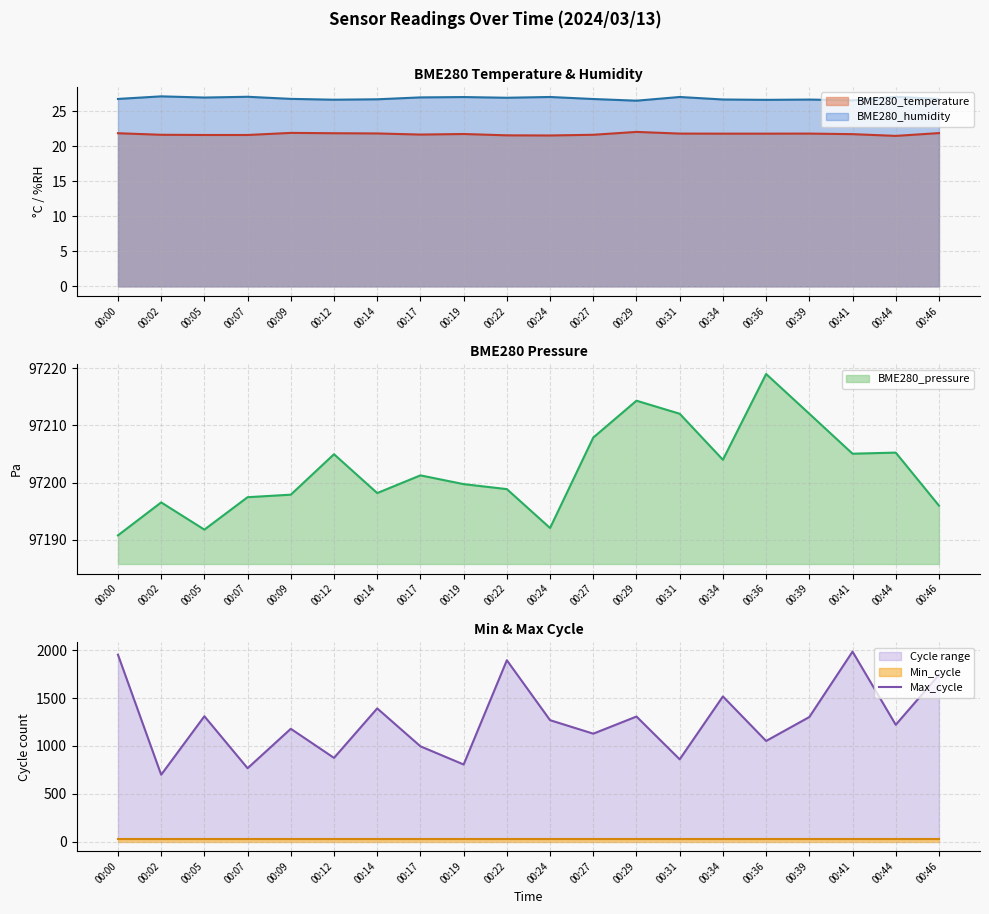

The chart shows a value of 1221 at 00:44. True or false?

True